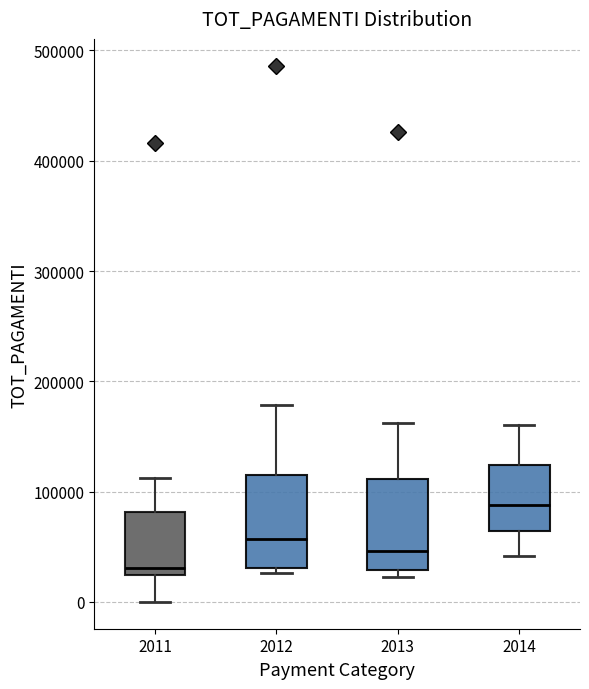

Which box's median line is the highest?

2014